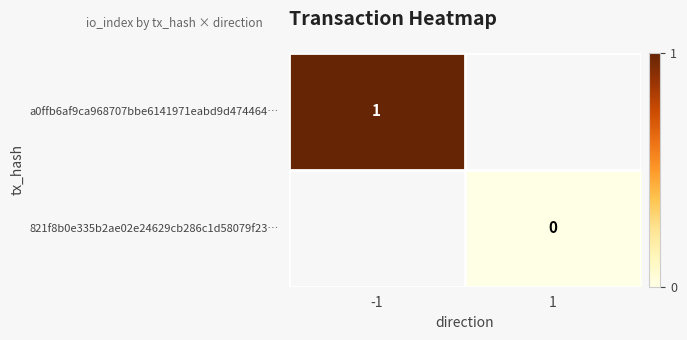

How many categories are shown in the chart?

2